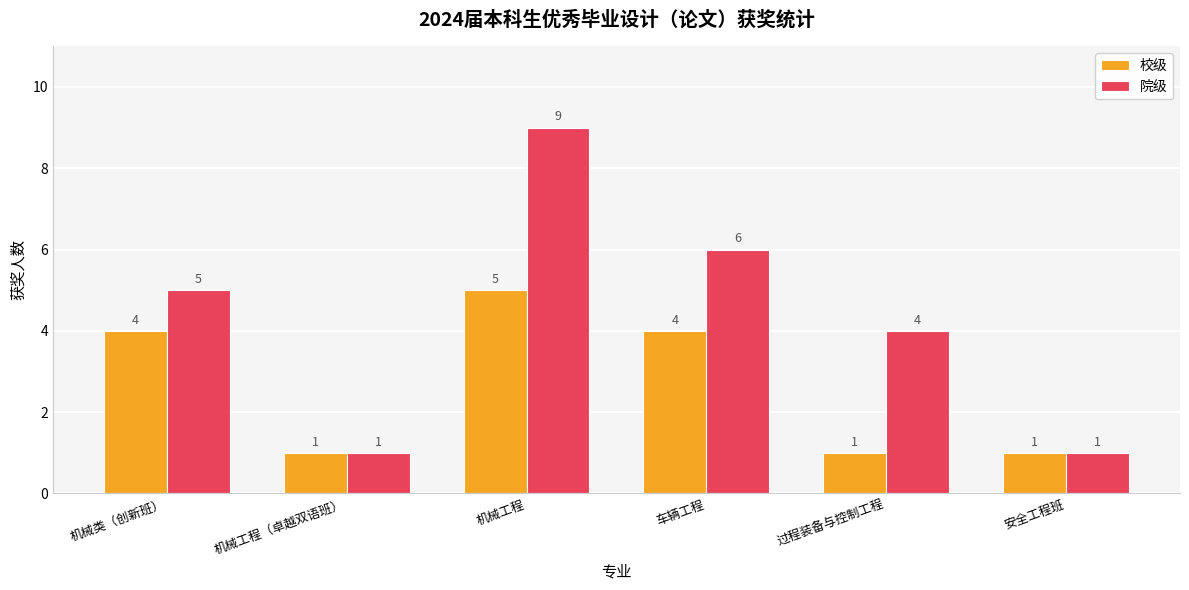

What position from the right is 安全工程班?

1